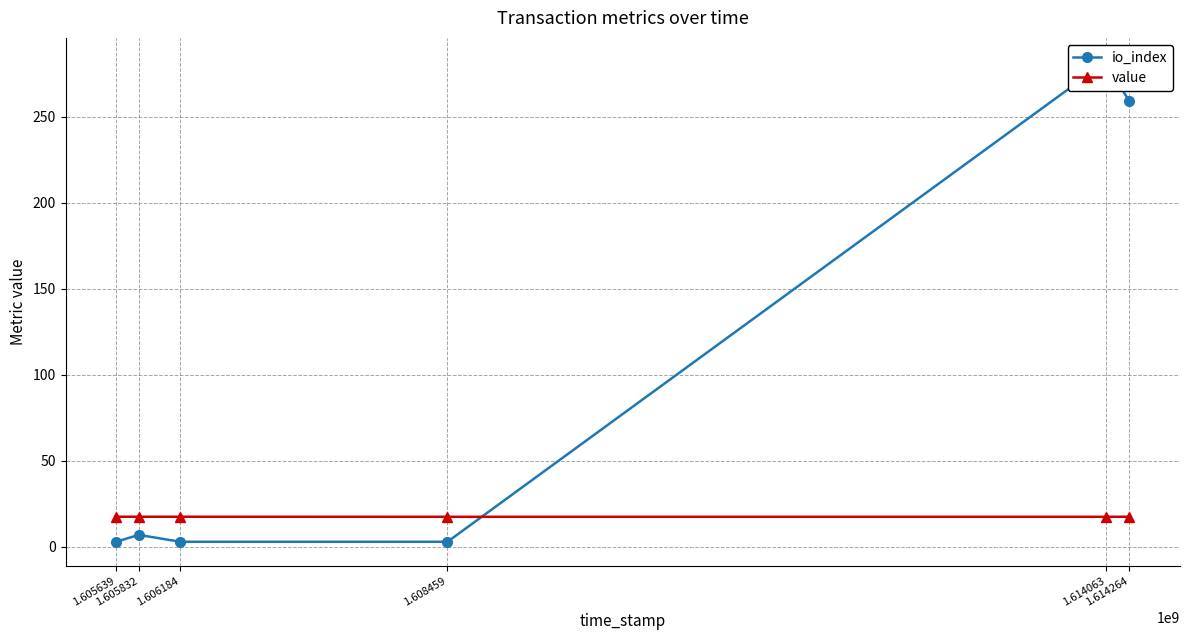

At which label is io_index closest to 142?

1.614264